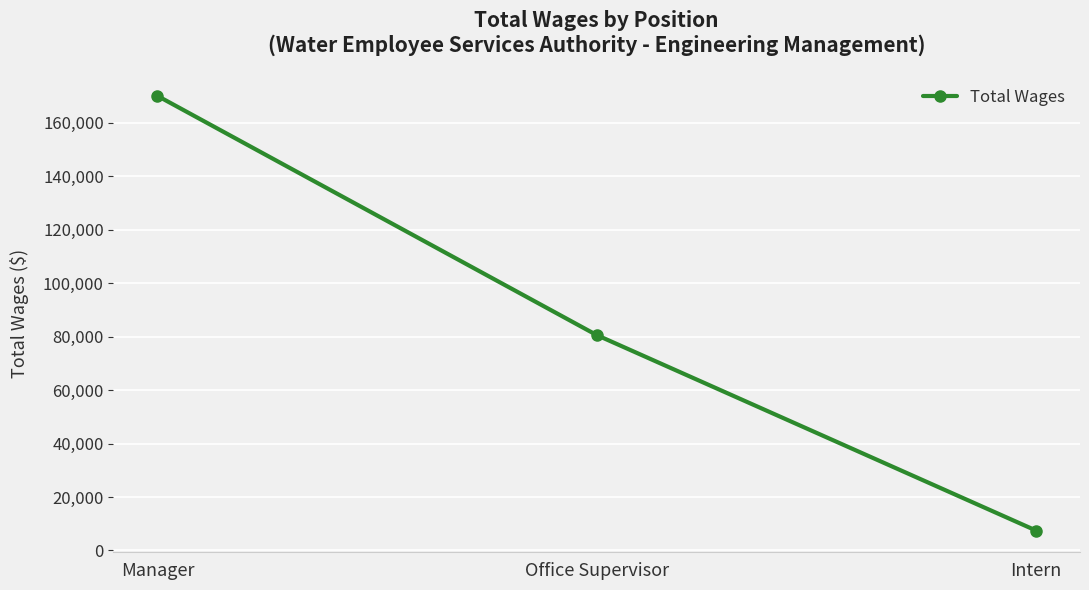

Does the chart have visible grid lines?

Yes